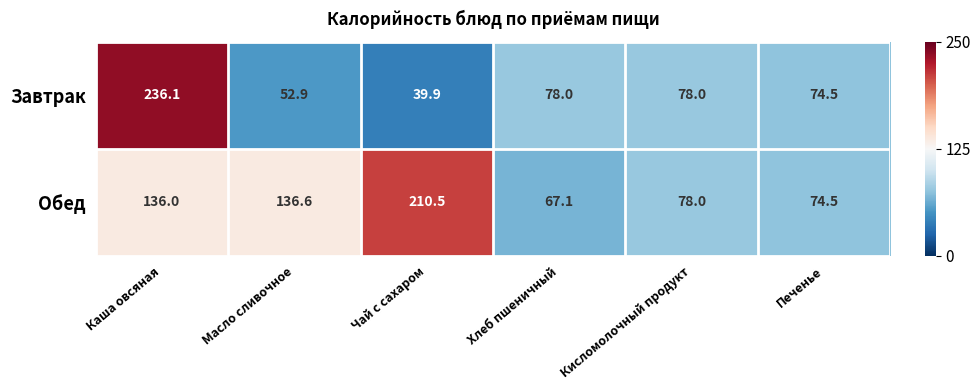

The Обед series shows 136.6 at Масло сливочное. True or false?

True